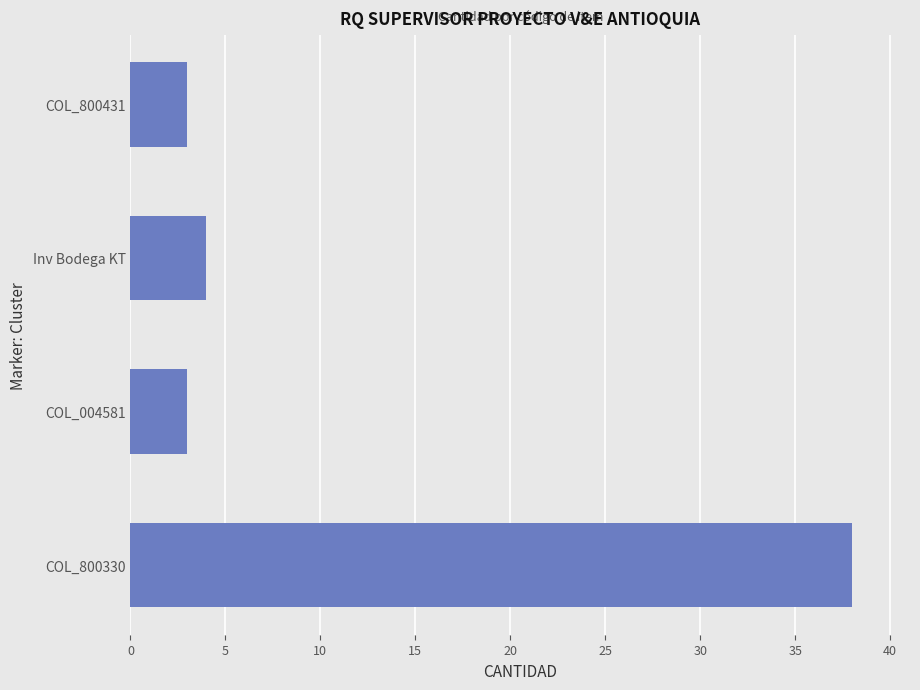

Reading bottom to top, extract all data points from this chart.

COL_800330=38	COL_004581=3	Inv Bodega KT=4	COL_800431=3